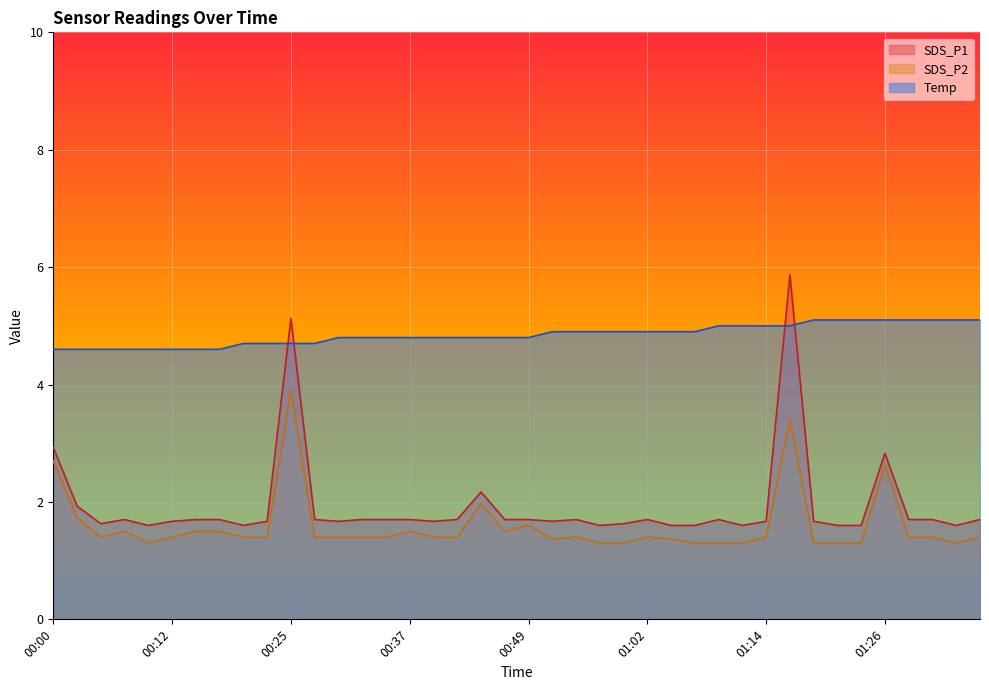

True or false: Temp has more than 0 interior local peaks.

False